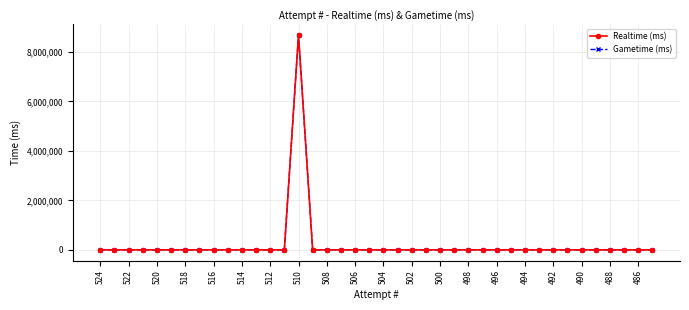

How many lines are shown in the chart?

2